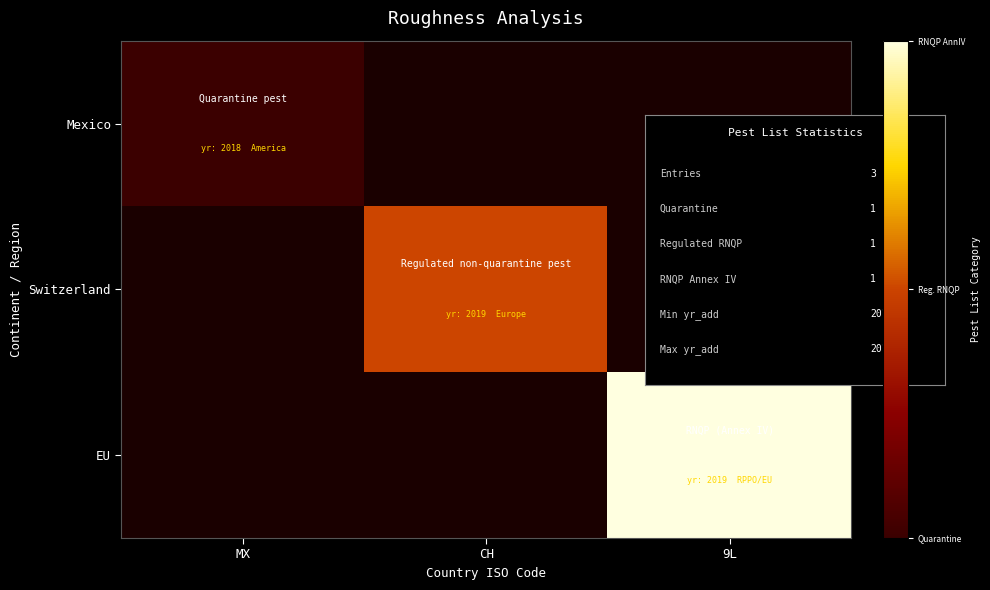

Is the value of EU at MX greater than the value of Mexico at CH?

No